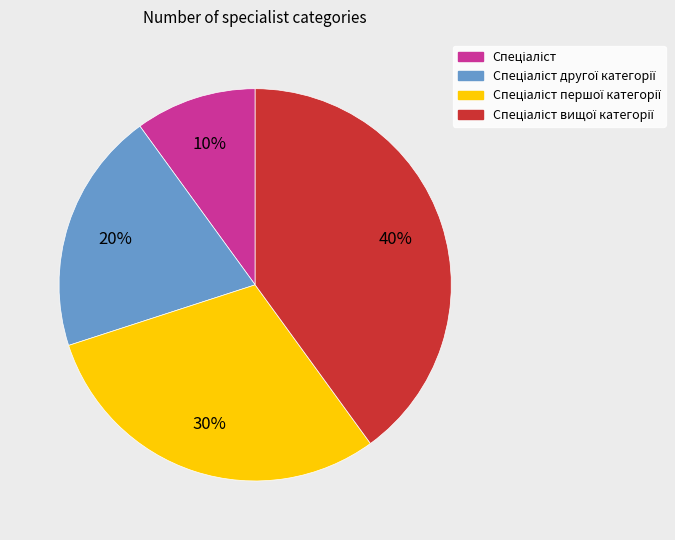

Is there any slice that represents more than half of the pie?

No